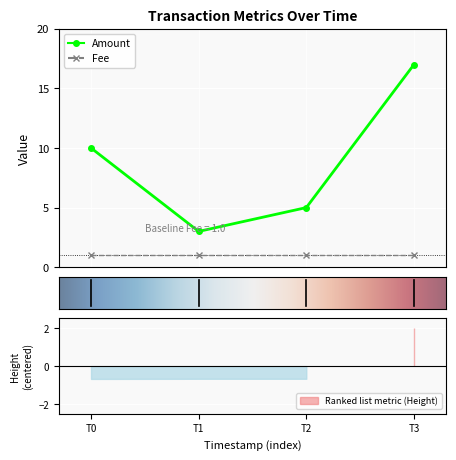

What is the maximum value for Amount?

17